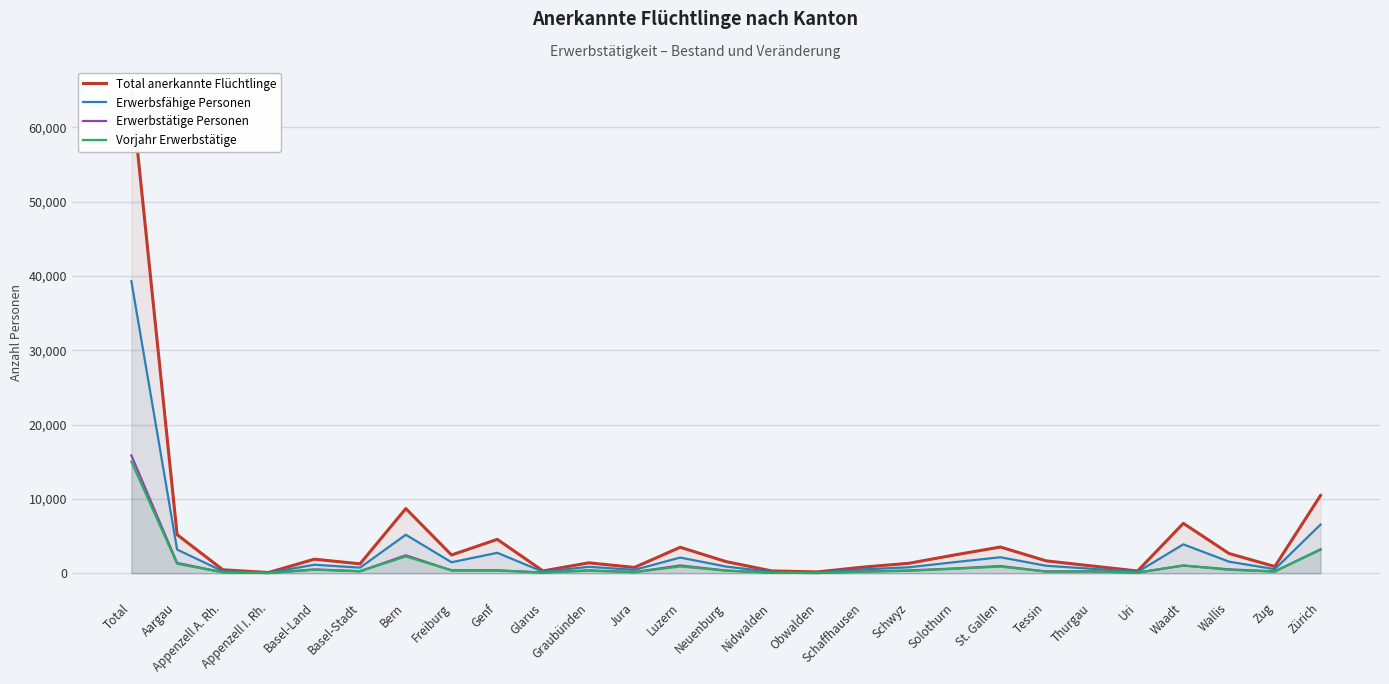

Reading left to right, extract all data points from this chart.

Total anerkannte Flüchtlinge: Total=64888	Aargau=5207	Appenzell A. Rh.=478	Appenzell I. Rh.=111	Basel-Land=1904	Basel-Stadt=1282	Bern=8718	Freiburg=2469	Genf=4573	Glarus=324	Graubünden=1416	Jura=794	Luzern=3510	Neuenburg=1583	Nidwalden=327	Obwalden=193	Schaffhausen=839	Schwyz=1354	Solothurn=2476	St. Gallen=3544	Tessin=1679	Thurgau=997	Uri=313	Waadt=6730	Wallis=2666	Zug=918	Zürich=10483
Erwerbsfähige Personen: Total=39301	Aargau=3200	Appenzell A. Rh.=283	Appenzell I. Rh.=81	Basel-Land=1158	Basel-Stadt=771	Bern=5193	Freiburg=1490	Genf=2764	Glarus=209	Graubünden=878	Jura=471	Luzern=2125	Neuenburg=916	Nidwalden=198	Obwalden=103	Schaffhausen=536	Schwyz=817	Solothurn=1508	St. Gallen=2164	Tessin=1024	Thurgau=618	Uri=191	Waadt=3904	Wallis=1572	Zug=560	Zürich=6567
Erwerbstätige Personen: Total=15866	Aargau=1399	Appenzell A. Rh.=146	Appenzell I. Rh.=42	Basel-Land=533	Basel-Stadt=290	Bern=2428	Freiburg=401	Genf=403	Glarus=106	Graubünden=407	Jura=169	Luzern=1061	Neuenburg=378	Nidwalden=93	Obwalden=48	Schaffhausen=245	Schwyz=386	Solothurn=656	St. Gallen=986	Tessin=246	Thurgau=263	Uri=97	Waadt=1051	Wallis=538	Zug=258	Zürich=3236
Vorjahr Erwerbstätige: Total=15027	Aargau=1286	Appenzell A. Rh.=139	Appenzell I. Rh.=42	Basel-Land=487	Basel-Stadt=282	Bern=2273	Freiburg=407	Genf=389	Glarus=110	Graubünden=359	Jura=156	Luzern=930	Neuenburg=358	Nidwalden=80	Obwalden=44	Schaffhausen=219	Schwyz=347	Solothurn=618	St. Gallen=909	Tessin=247	Thurgau=269	Uri=102	Waadt=1062	Wallis=477	Zug=247	Zürich=3188